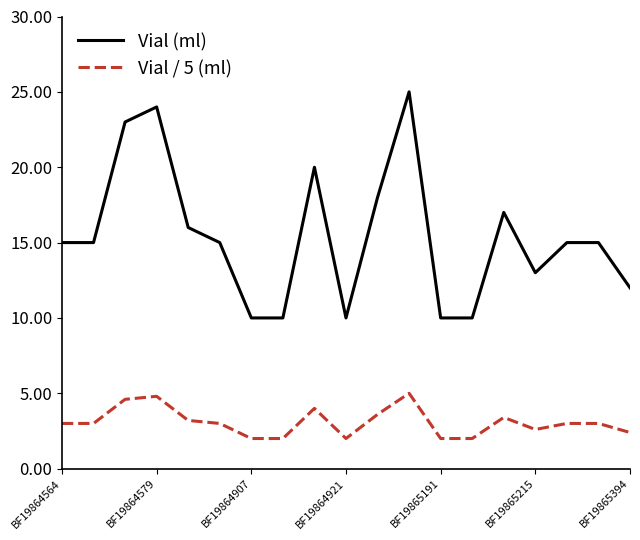

Rank the series by their maximum value, from lowest to highest.

Vial / 5 (ml), Vial (ml)